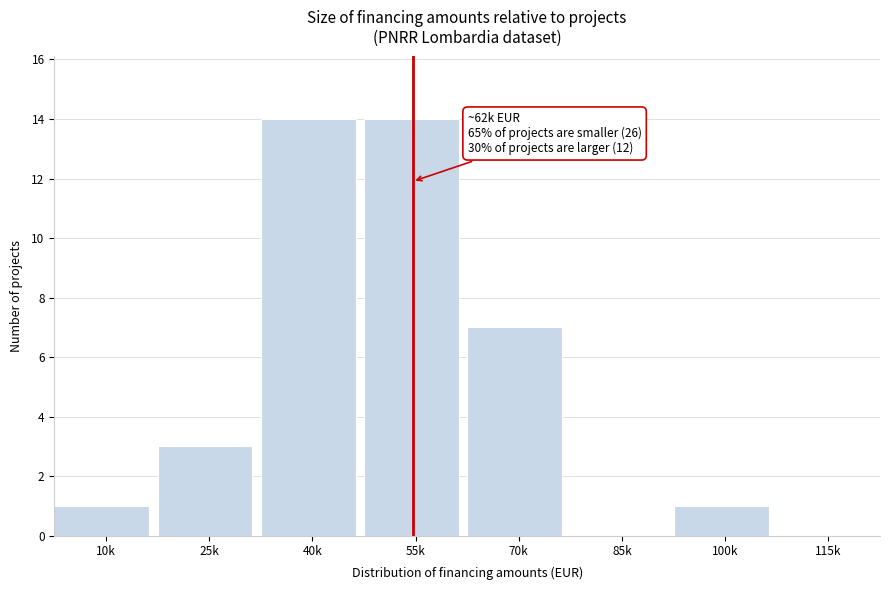

Reading right to left, what are all the values shown in this chart?

115k=0	100k=1	85k=0	70k=7	55k=14	40k=14	25k=3	10k=1